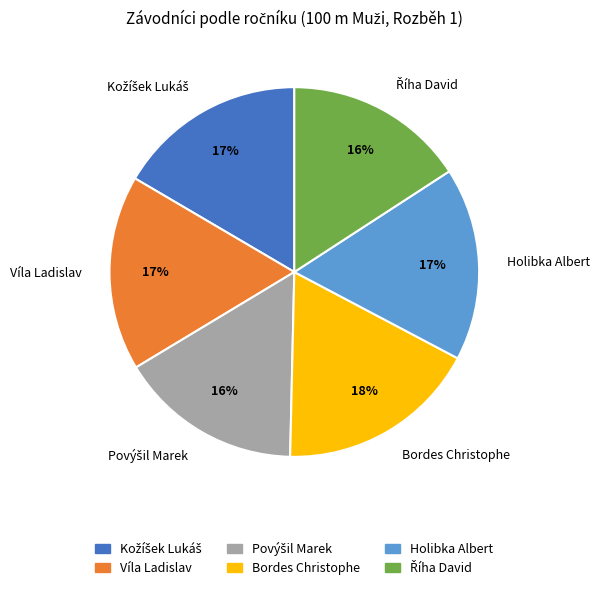

Which has a higher value, Bordes Christophe or Holibka Albert?

Bordes Christophe